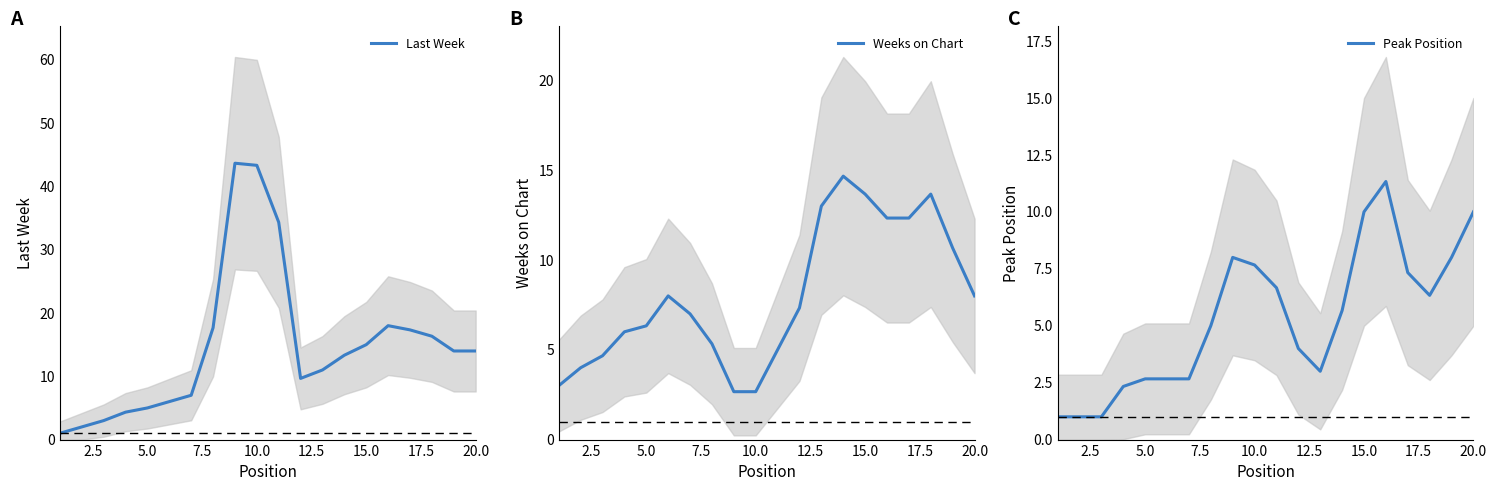

What is the minimum value for Weeks on Chart?

2.7